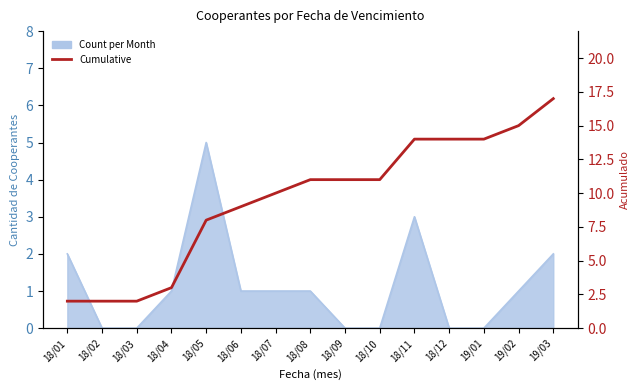

Reading right to left, what are all the values shown in this chart?

17	15	14	14	14	11	11	11	10	9	8	3	2	2	2